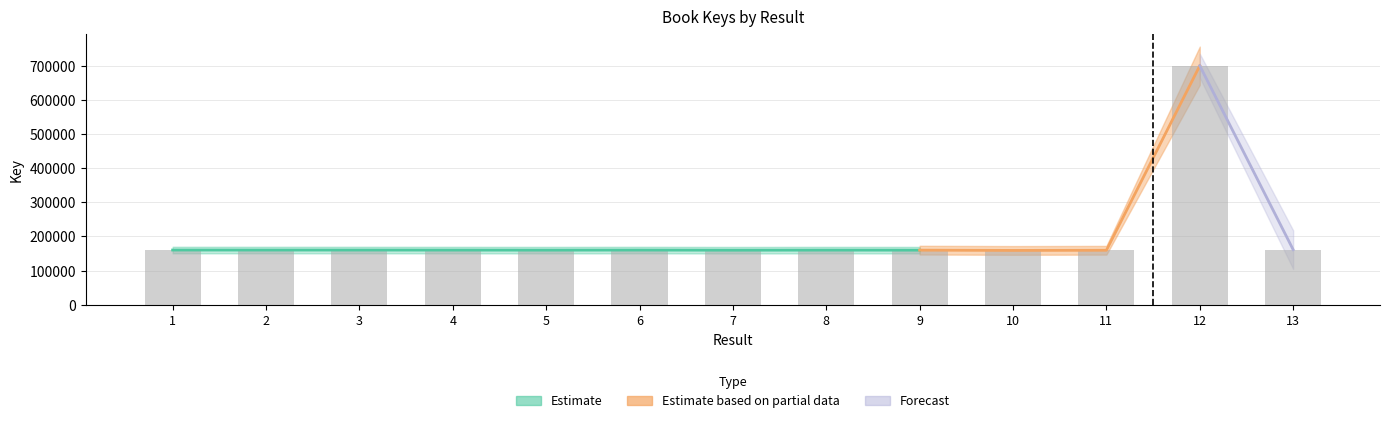

Reading left to right, what are all the values shown in this chart?

1=160339	2=160286	3=160287	4=160180	5=160040	6=160248	7=159876	8=160114	9=159983	10=159216	11=159667	12=699560	13=161464